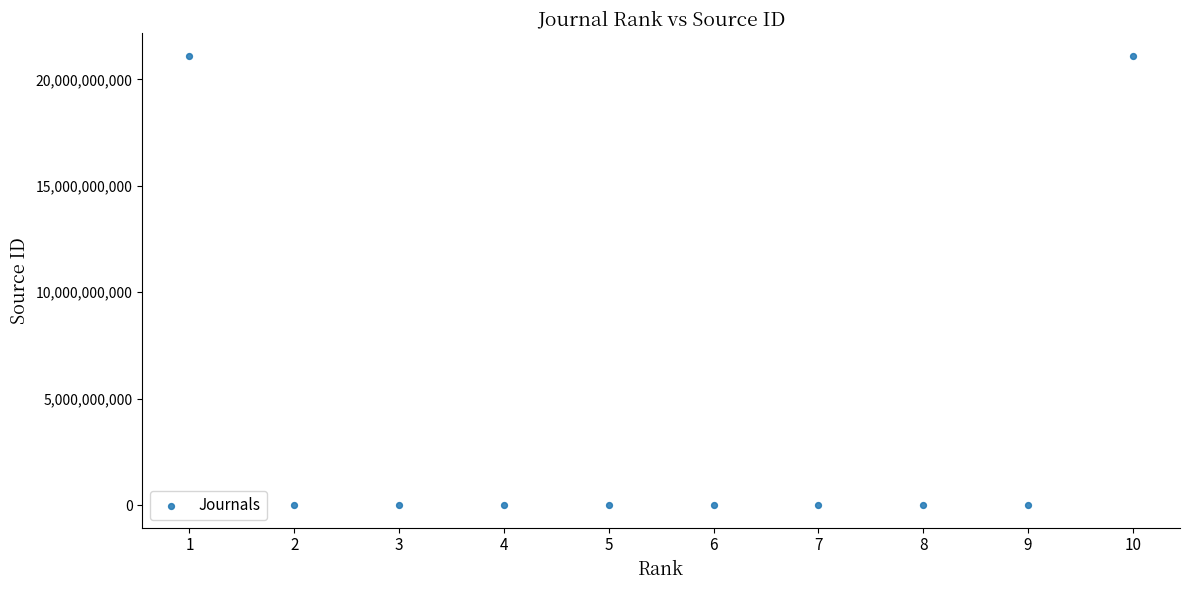

What is the average X value?

6